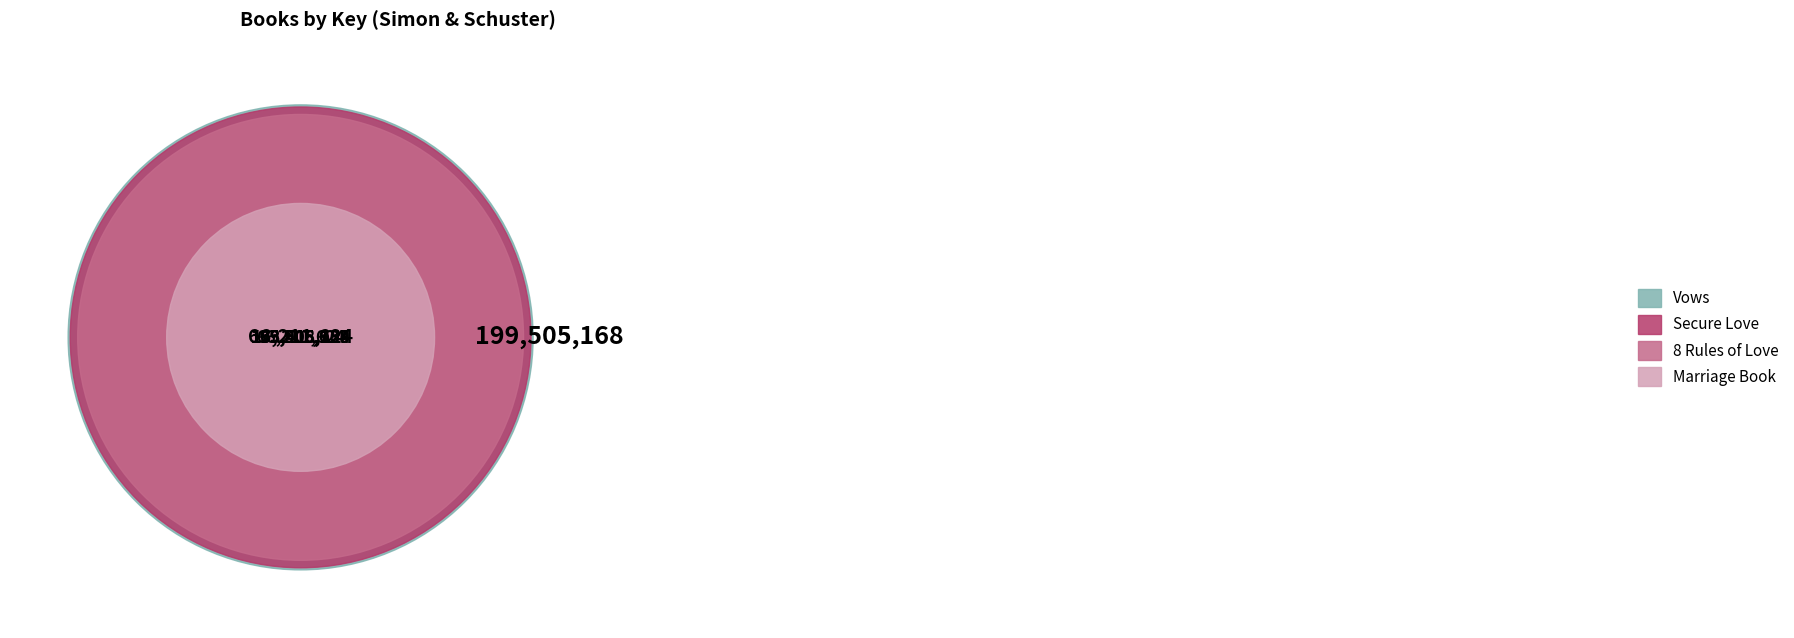

What portion of the pie excludes Marriage Book?

89.7%